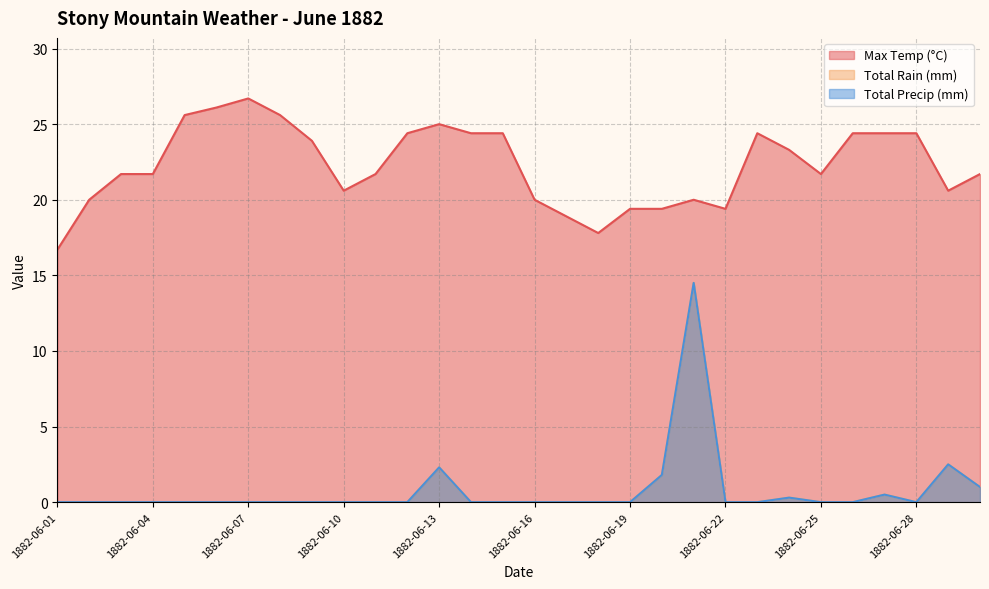

True or false: Max Temp (°C) and Total Precip (mm) intersect in this chart.

False